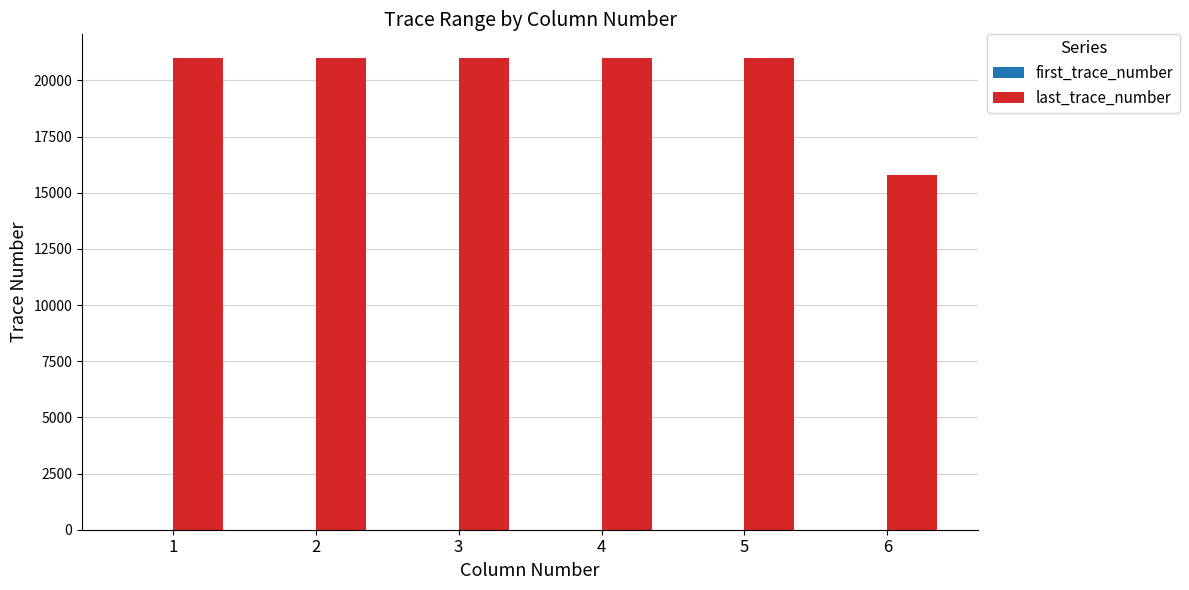

What is the greatest value displayed?

21000